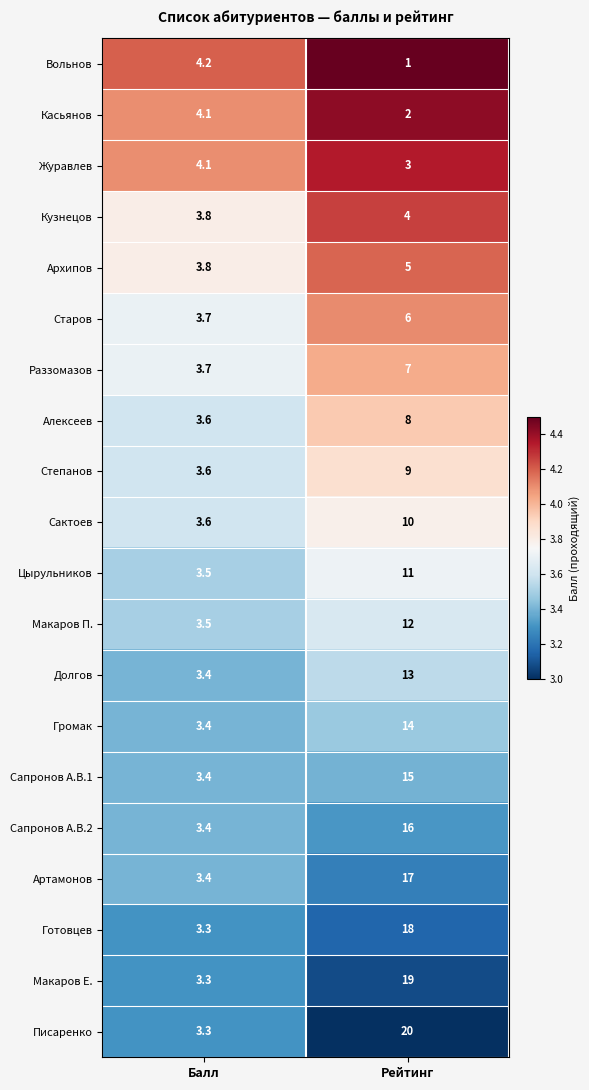

List the labels in order of Макаров Е. value, smallest first.

Балл, Рейтинг